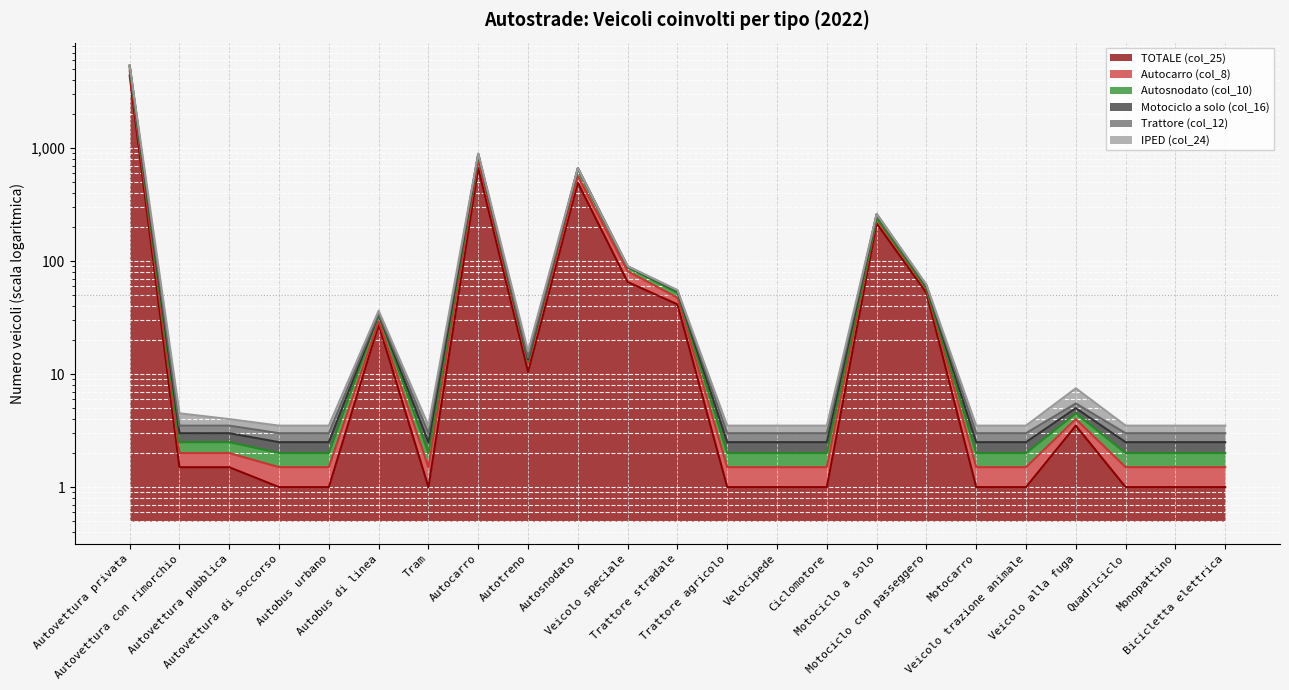

What is the lowest value of the TOTALE (col_25) series?

1.0